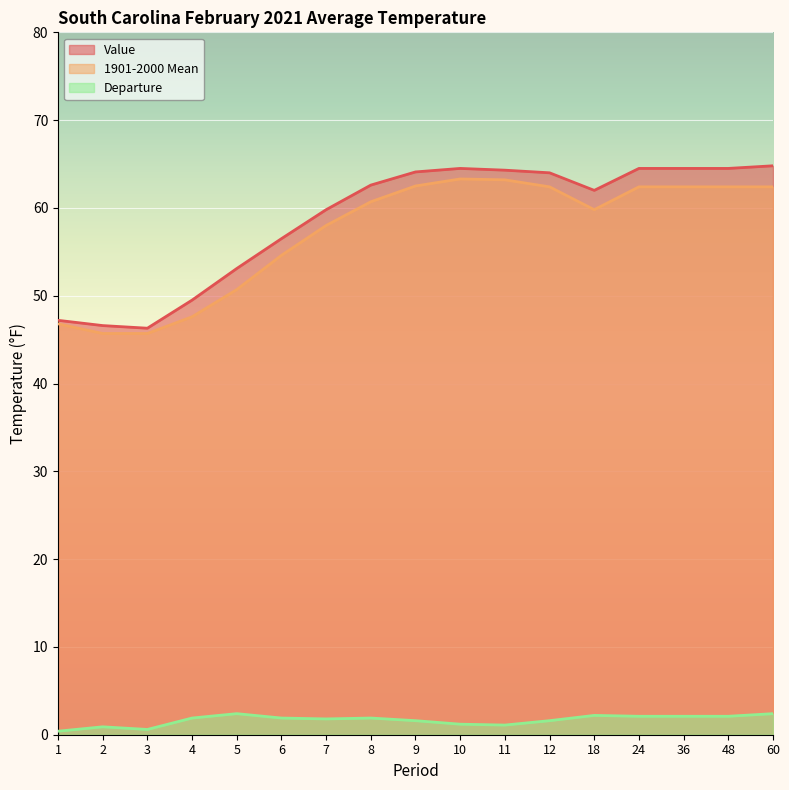

True or false: Departure and Value intersect in this chart.

False